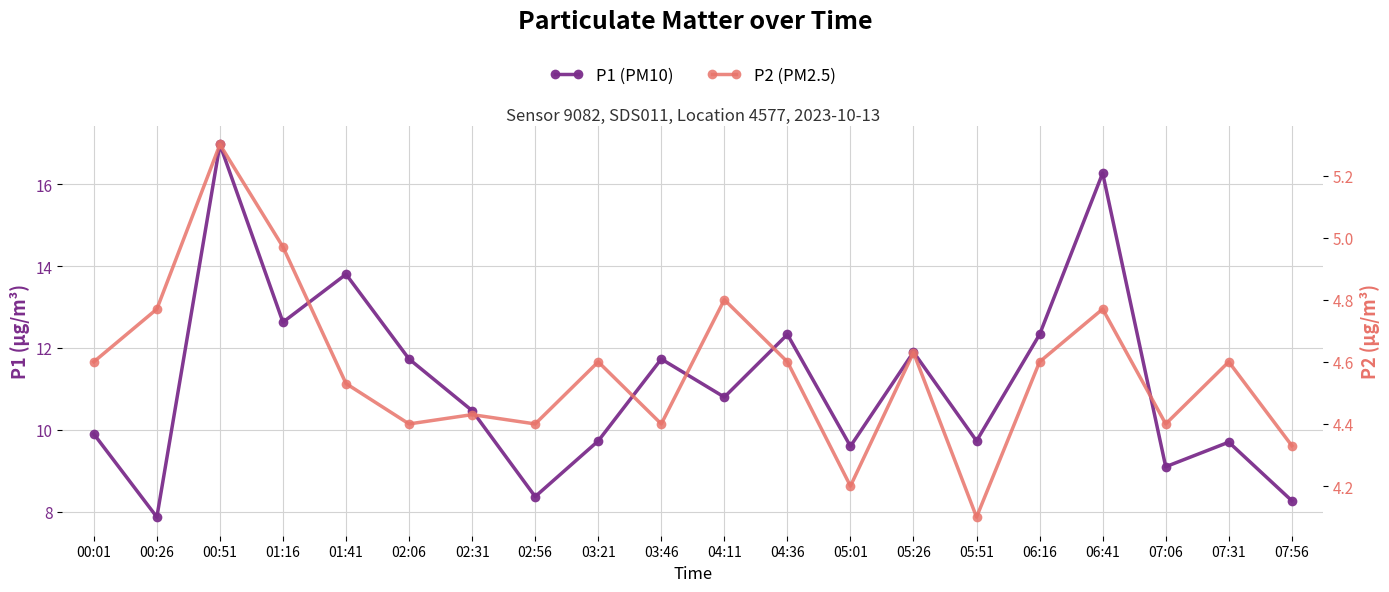

The P1 (PM10) series shows 8.3 at 07:56. True or false?

True